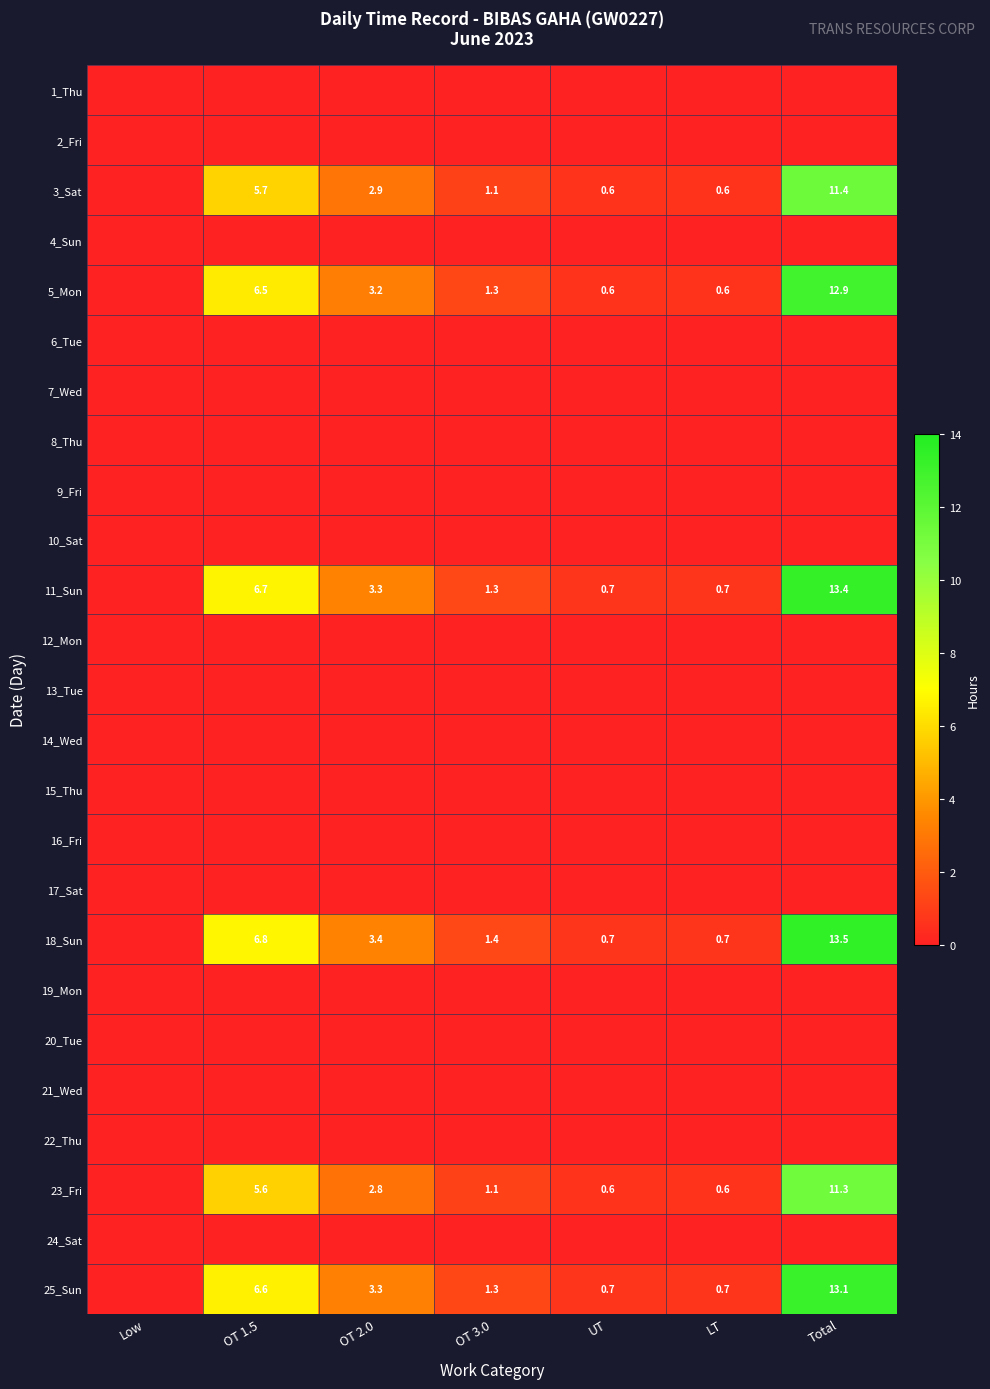

The 5_Mon series shows 12.9 at Total. True or false?

True